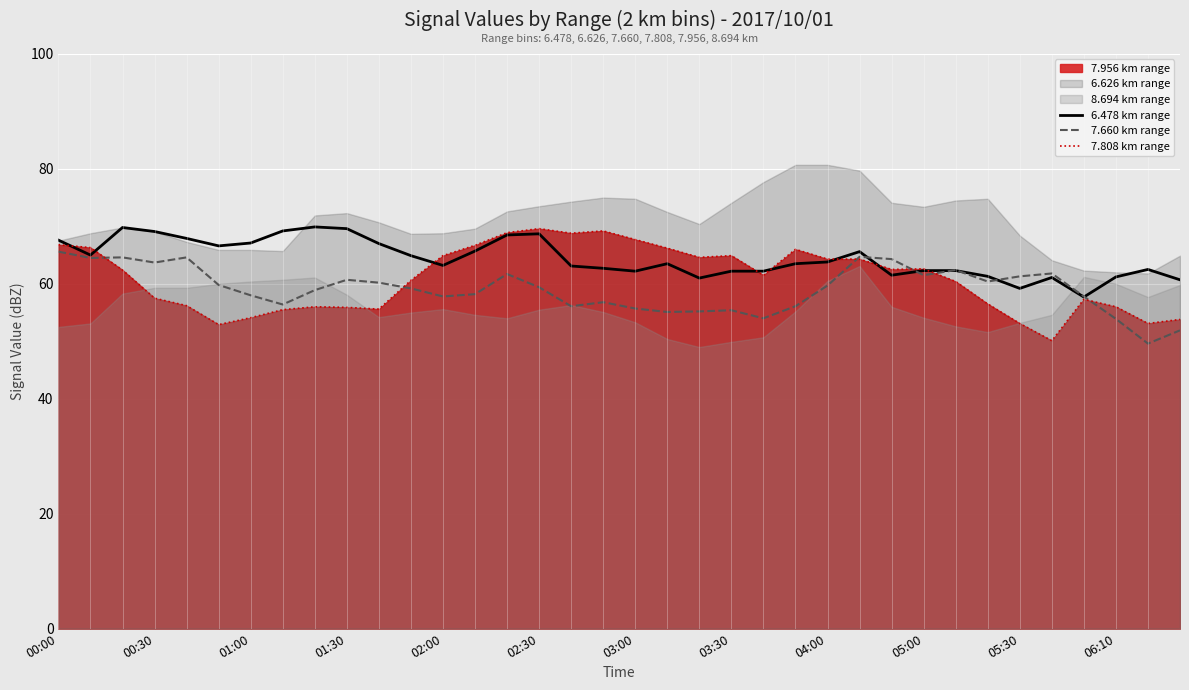

What is the maximum value for 6.478 km range?

69.9